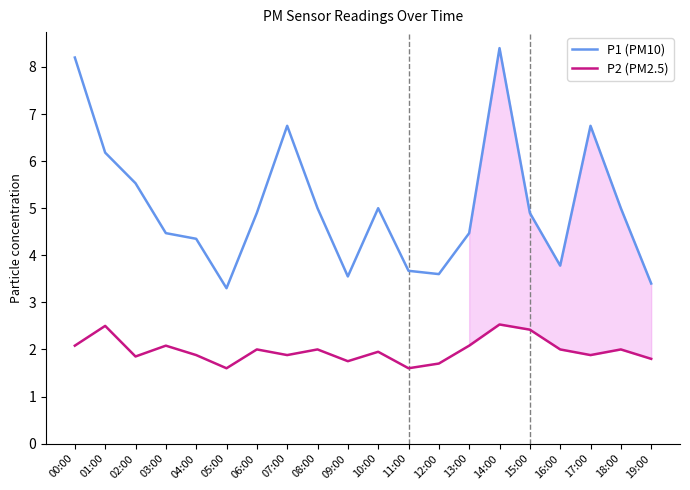

What position from the right is 08:00?

12